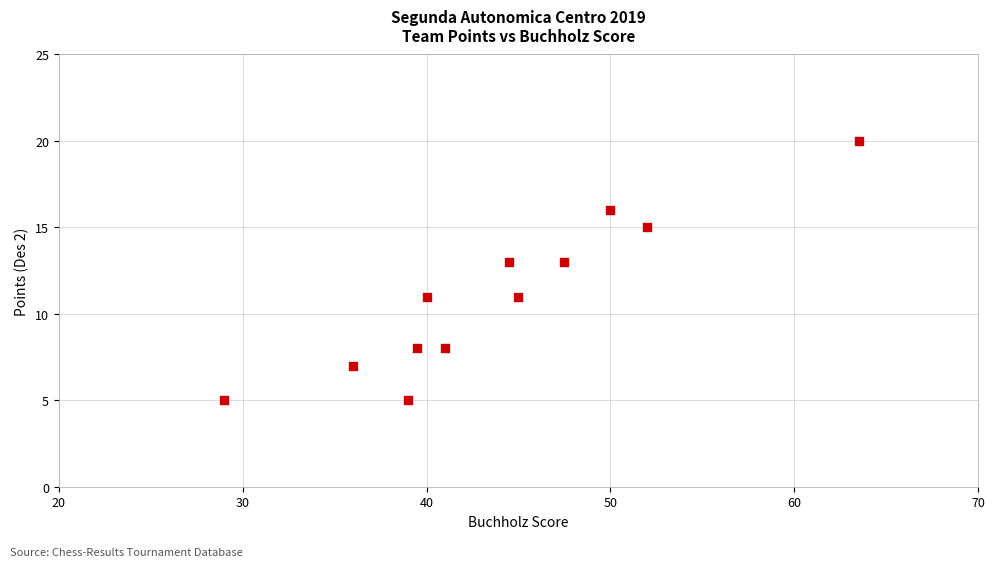

What is the range of Y values (max minus min)?

15